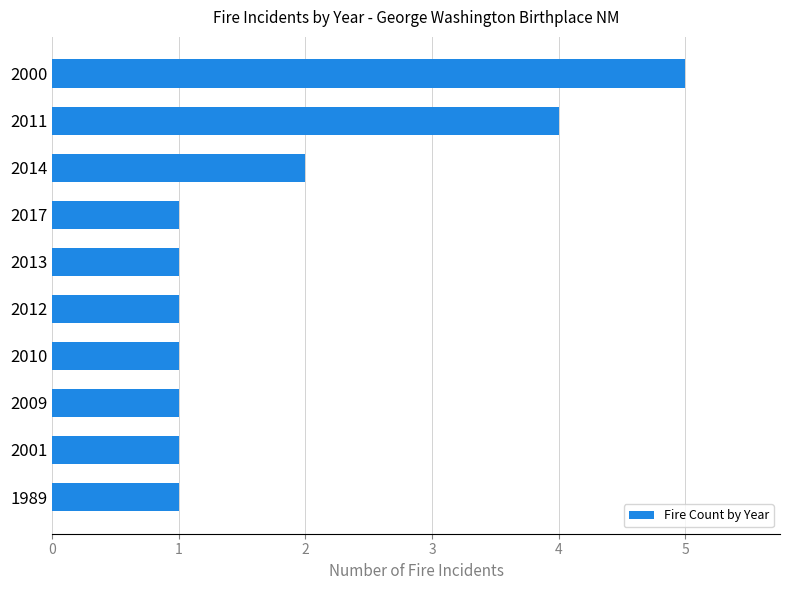

Between 2017 and 2014, which is larger?

2014